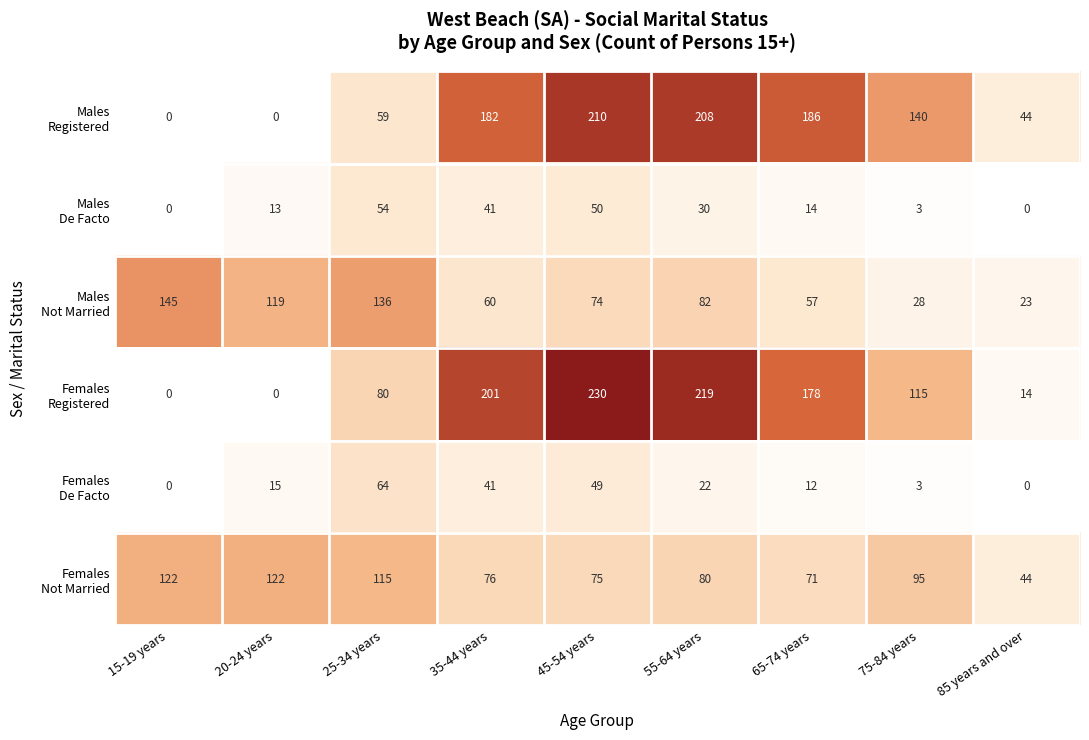

What is the spread (max minus min) of values at 55-64 years?

197